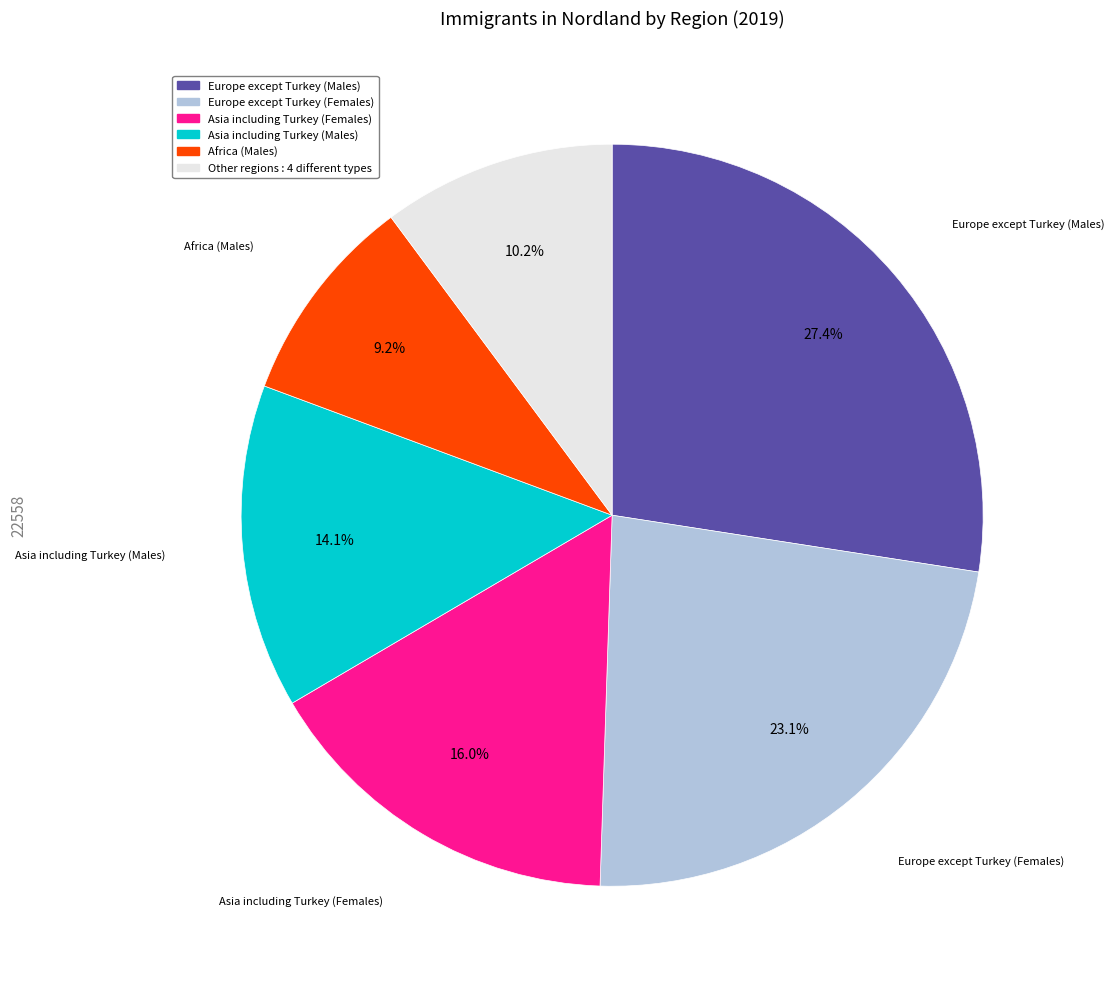

To the nearest percent, what is the average slice percentage?

17%